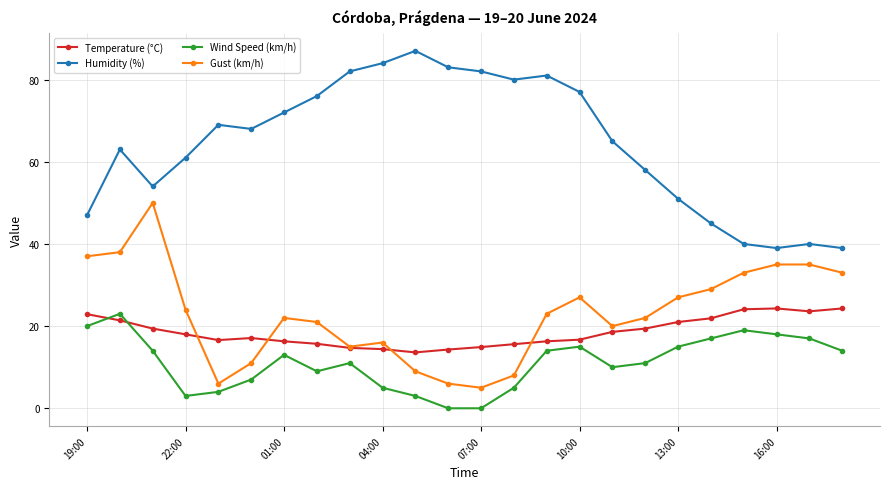

Which series has the largest total across all categories?

Humidity (%)